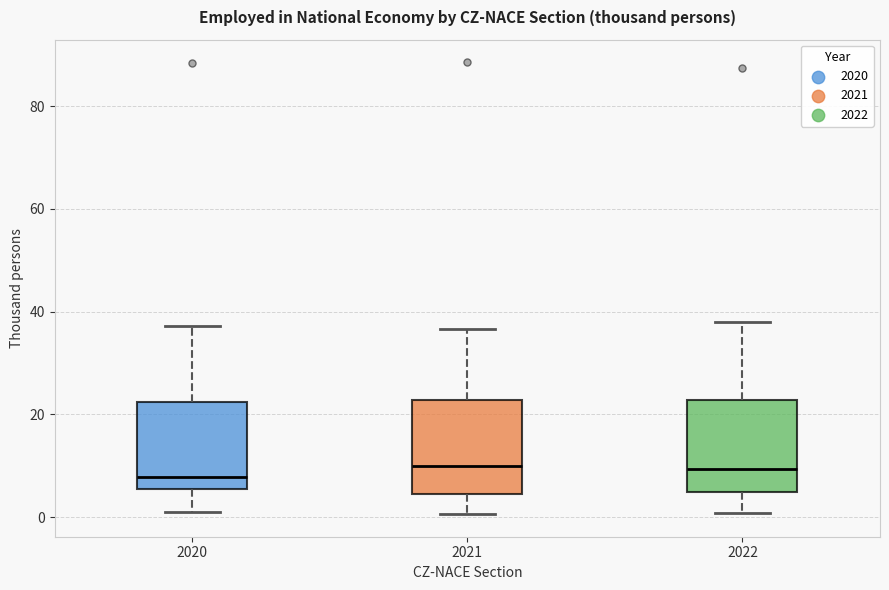

Reading left to right, read every box against the y-axis: the position of its median line, the range the box covers, and the ends of its whiskers. The values are not printed on the chart, so give them approximately, as read against the axis.

2020: median 8, box 6 to 22, whiskers 2 to 38
2021: median 10, box 4 to 22, whiskers 0 to 36
2022: median 10, box 4 to 22, whiskers 0 to 38